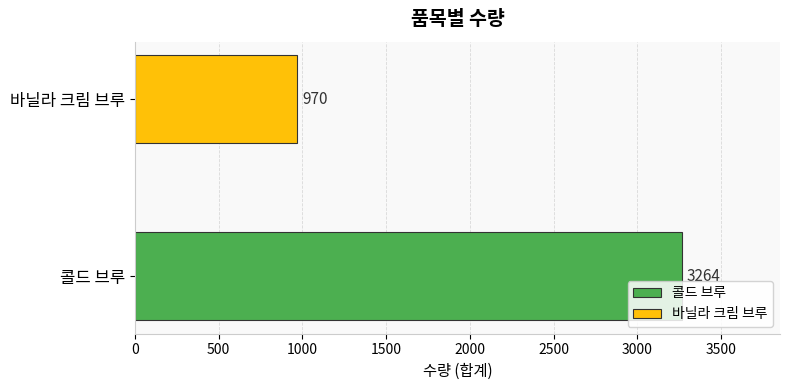

What is the lowest value of the 바닐라 크림 브루 series?

970